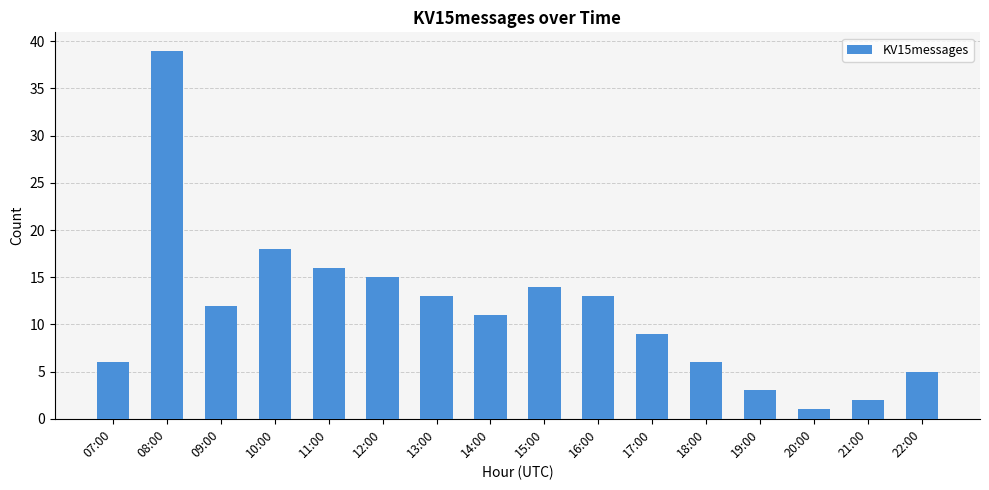

At which label is the value closest to 20?

10:00